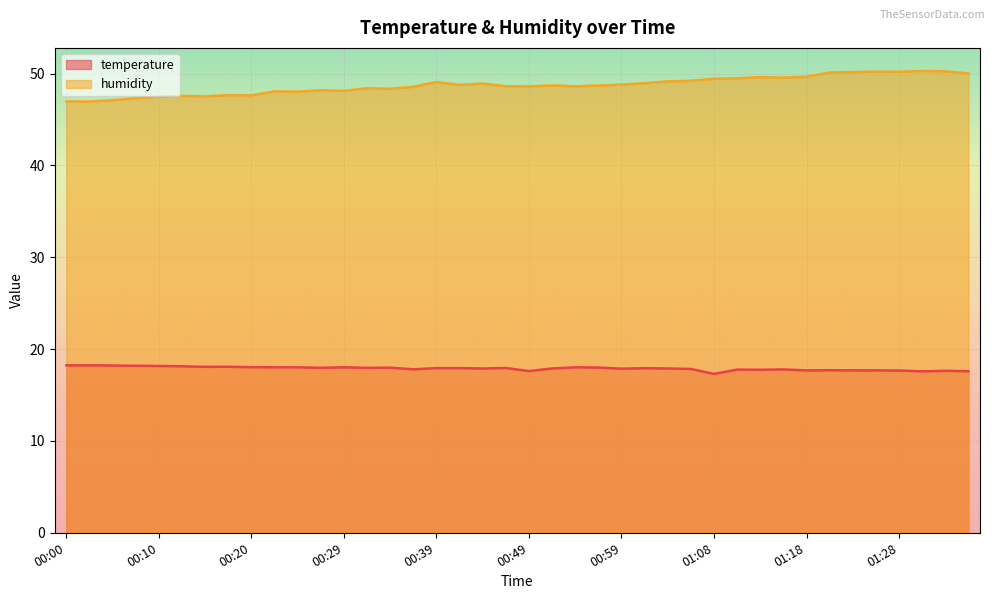

What is the label of the 35th point from the right?

00:12